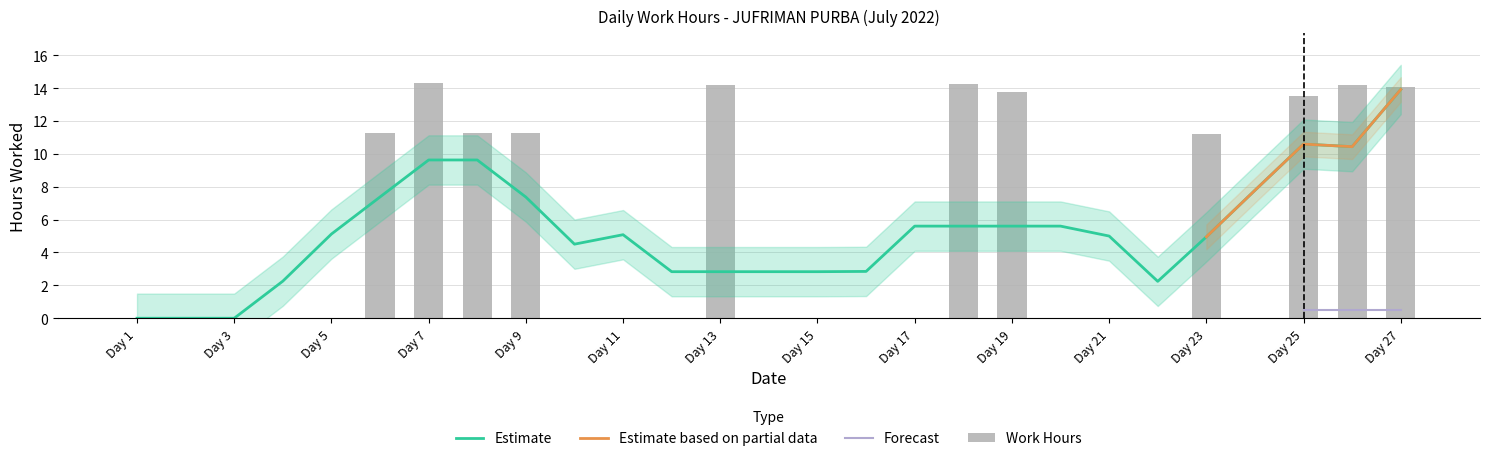

Reading left to right, what are all the values shown in this chart?

0.0	0.0	0.0	0.0	0.0	11.3	14.3	11.3	11.2	0.0	0.0	0.0	14.2	0.0	0.0	0.0	0.0	14.2	13.8	0.0	0.0	0.0	11.2	0.0	13.5	14.2	14.1